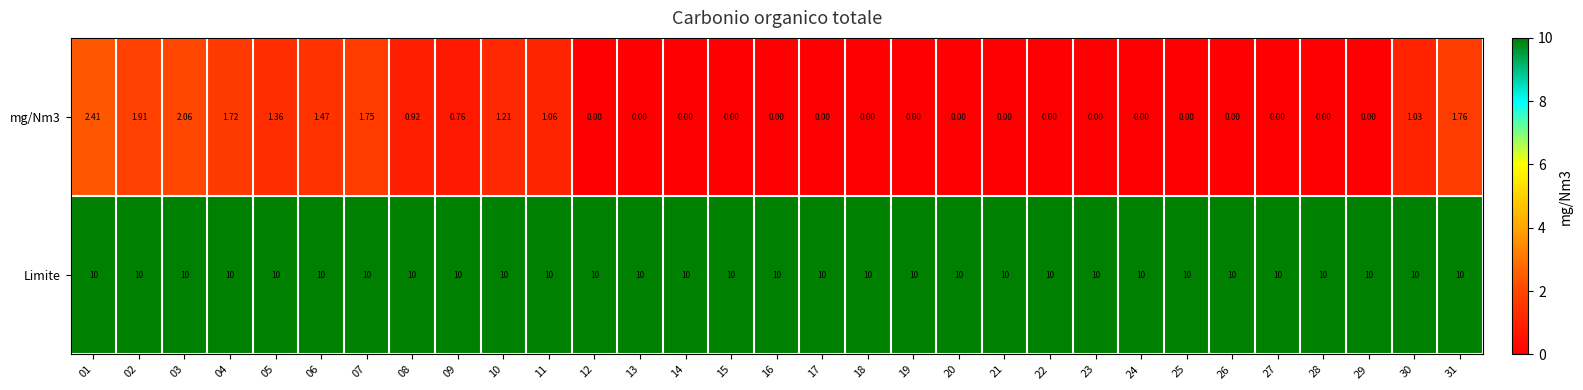

Which series has the largest range (max minus min)?

mg/Nm3